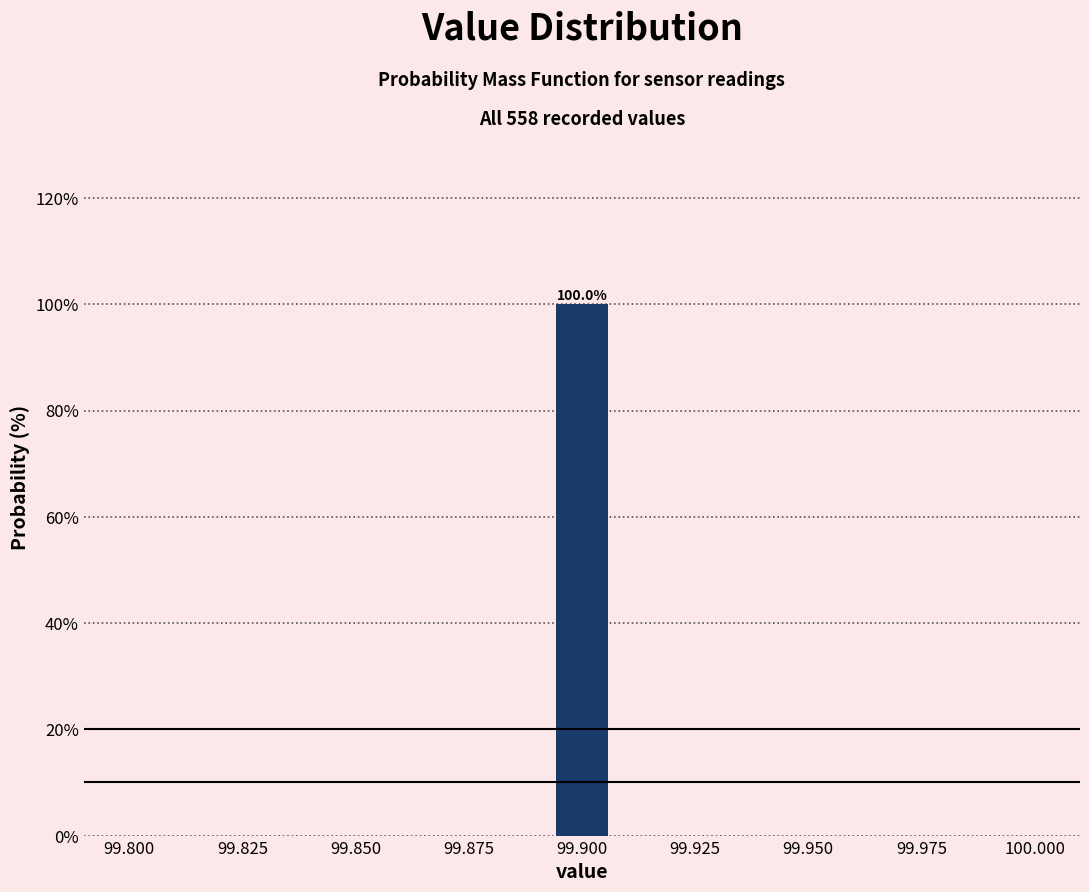

Around what value on the x-axis is the tallest bar? Give the approximate position of its centre, as read against the axis.

99.900